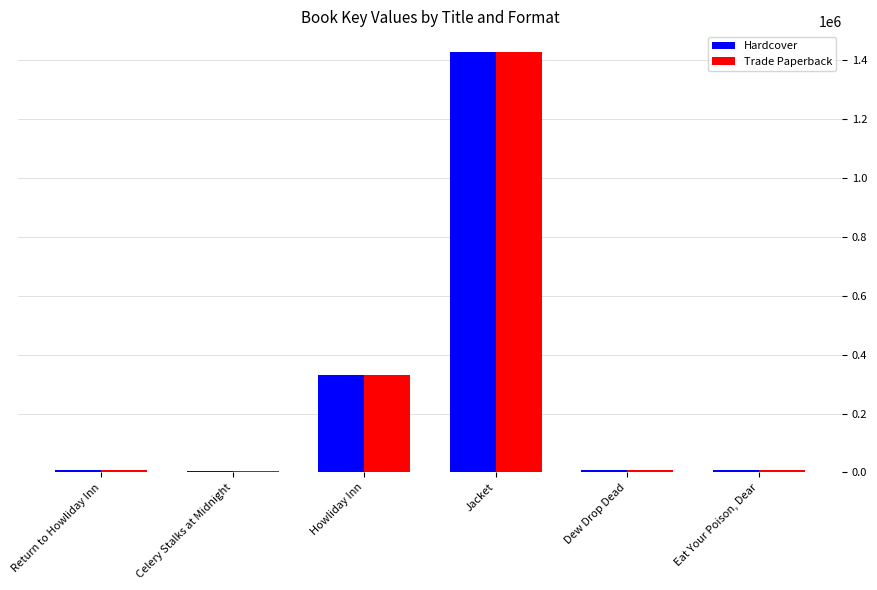

List the labels in order of Trade Paperback value, largest first.

Jacket, Howliday Inn, Dew Drop Dead, Eat Your Poison, Dear, Return to Howliday Inn, Celery Stalks at Midnight